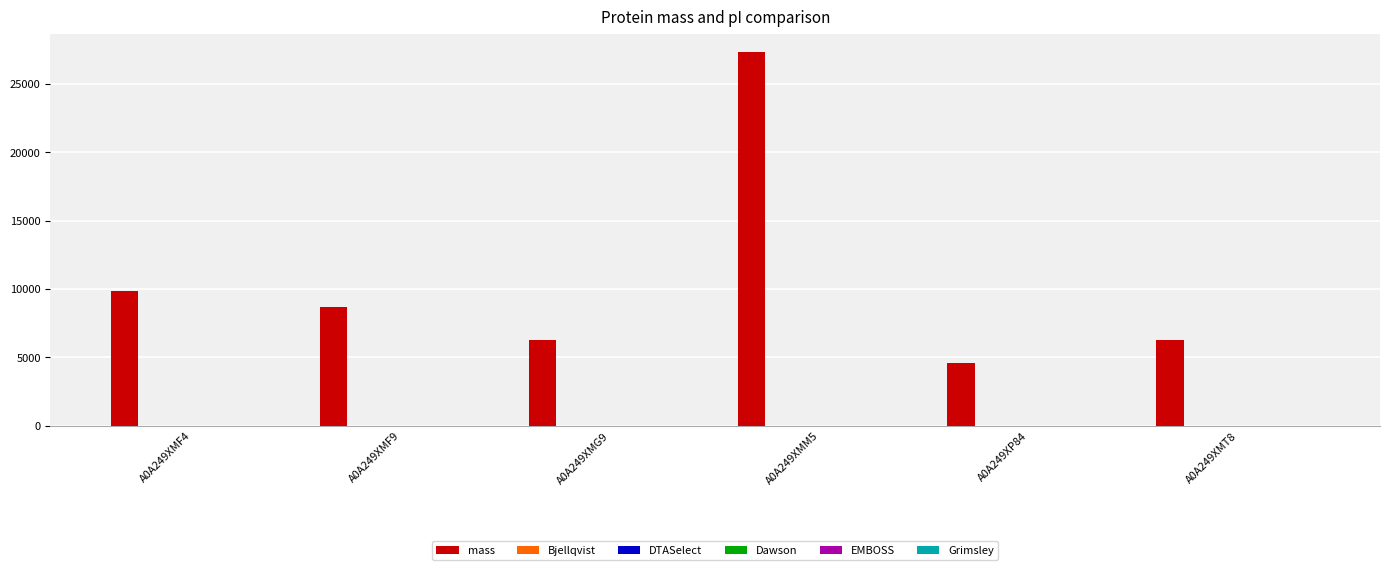

At which category is the sum across all series the highest?

A0A249XMM5